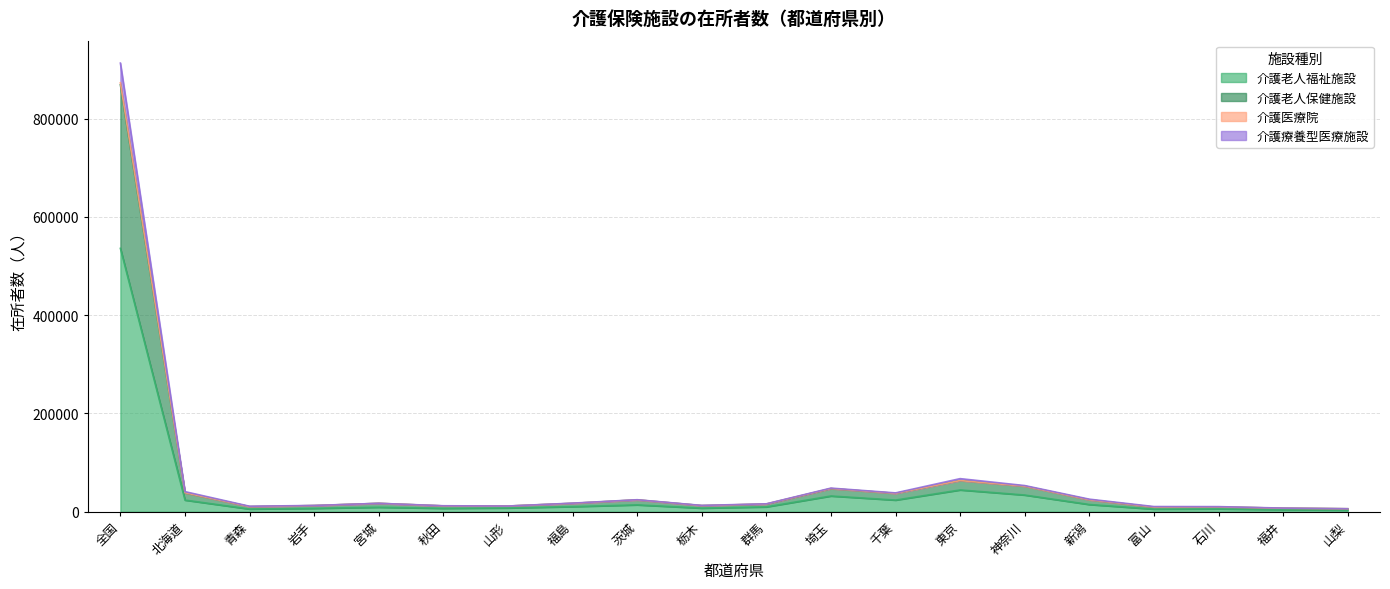

The 介護療養型医療施設_在所者数 series shows 10335 at 青森. True or false?

True